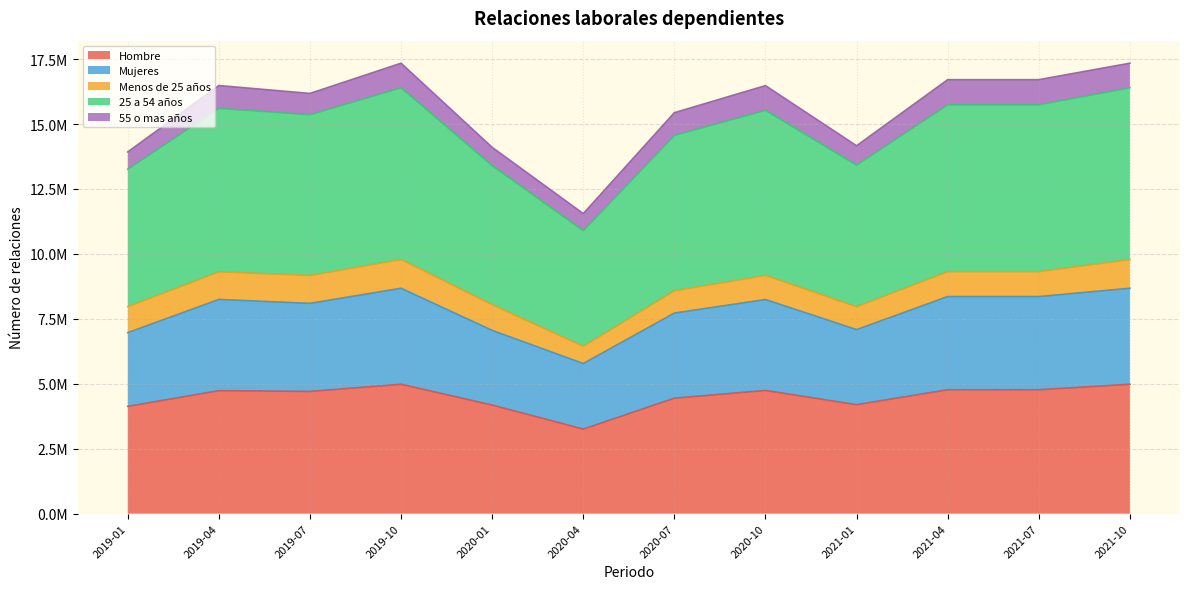

True or false: 25 a 54 años and Hombre intersect in this chart.

False